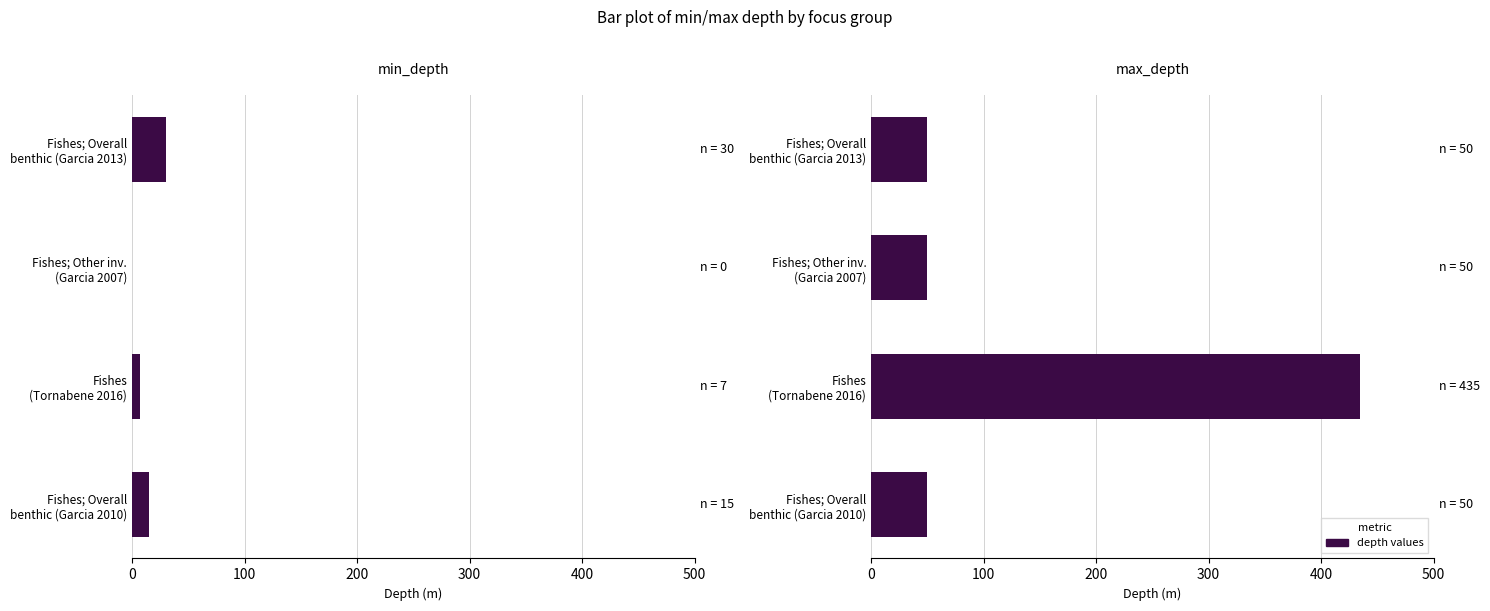

Which series has the widest spread of values?

max_depth